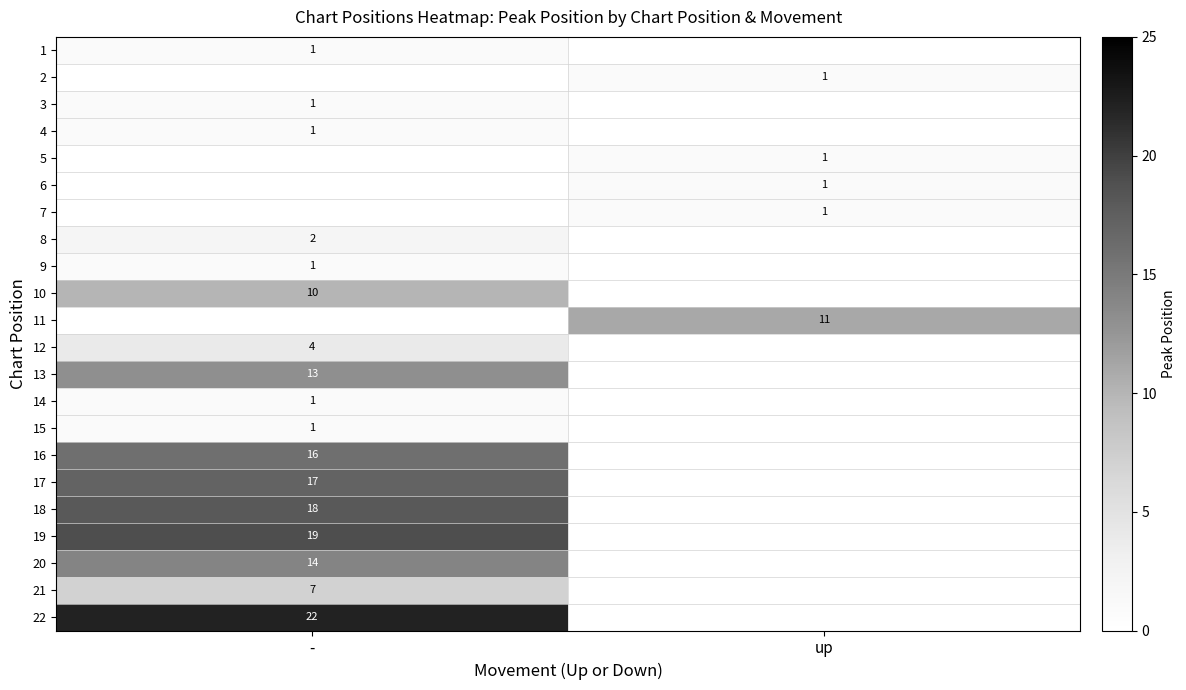

How many distinct data groups are displayed?

22